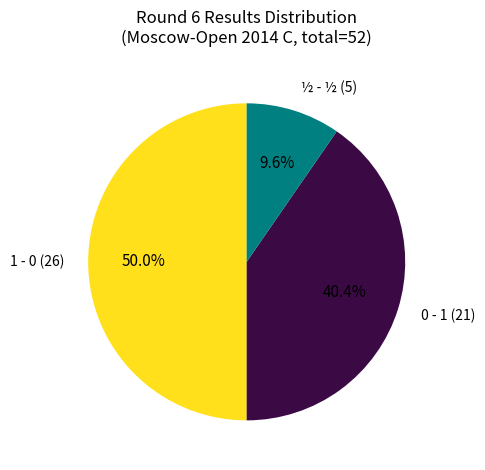

How many slices are in this pie chart?

3